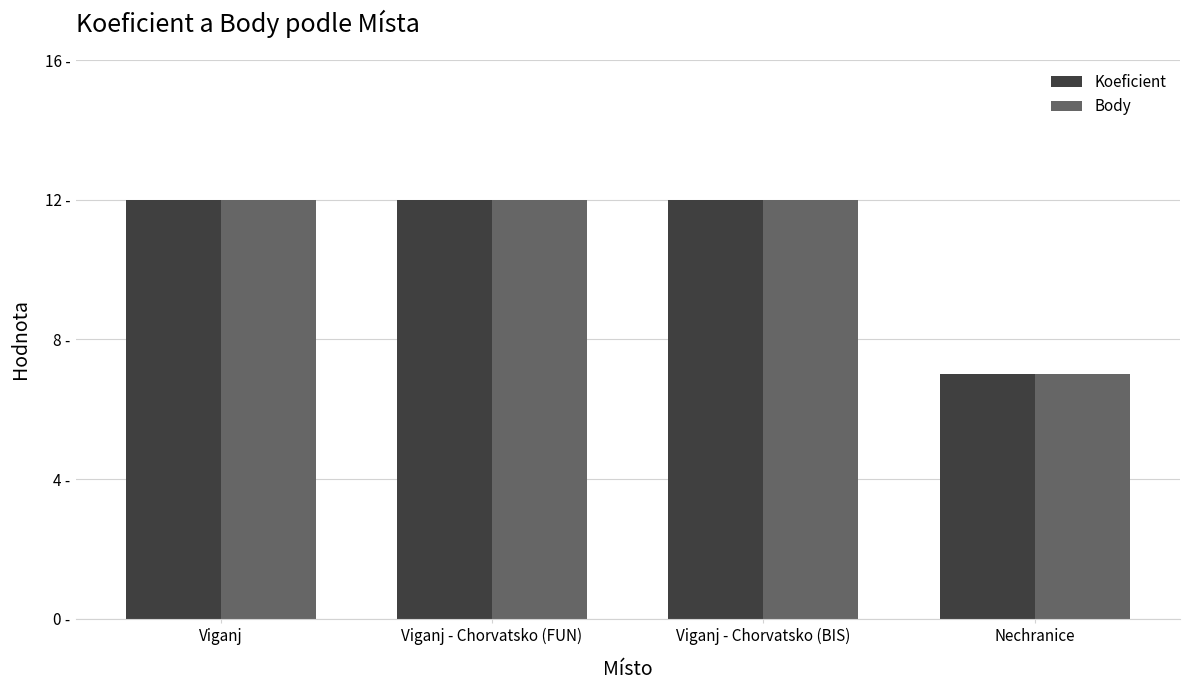

At which category does the chart reach its minimum across all series?

Nechranice